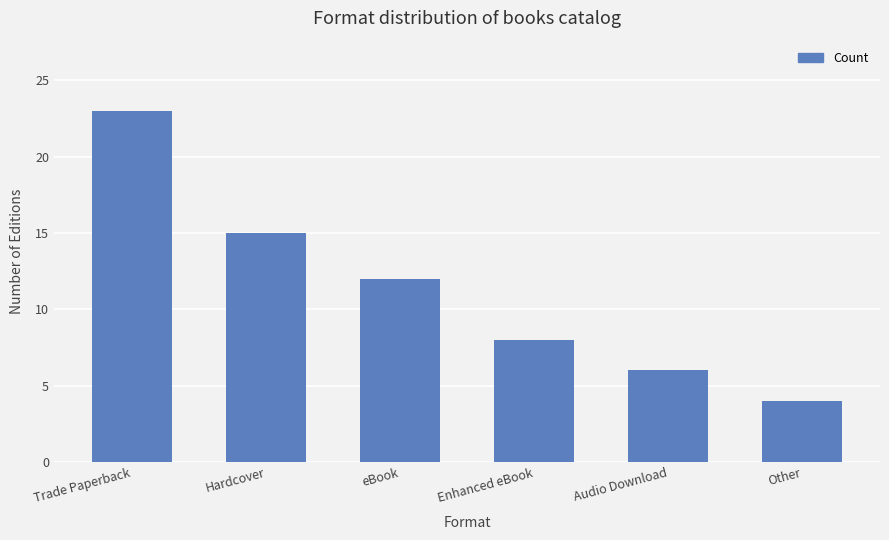

Are the bars grouped side by side (vs. stacked)?

No